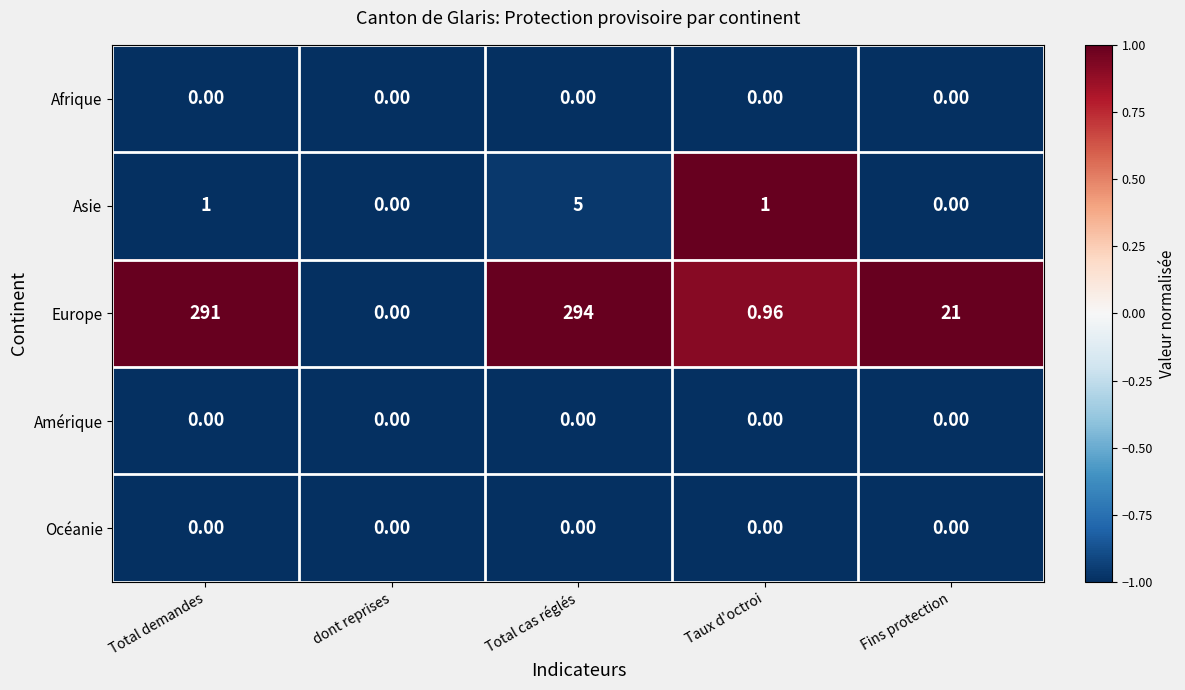

At which category is the sum across all series the highest?

Total cas réglés